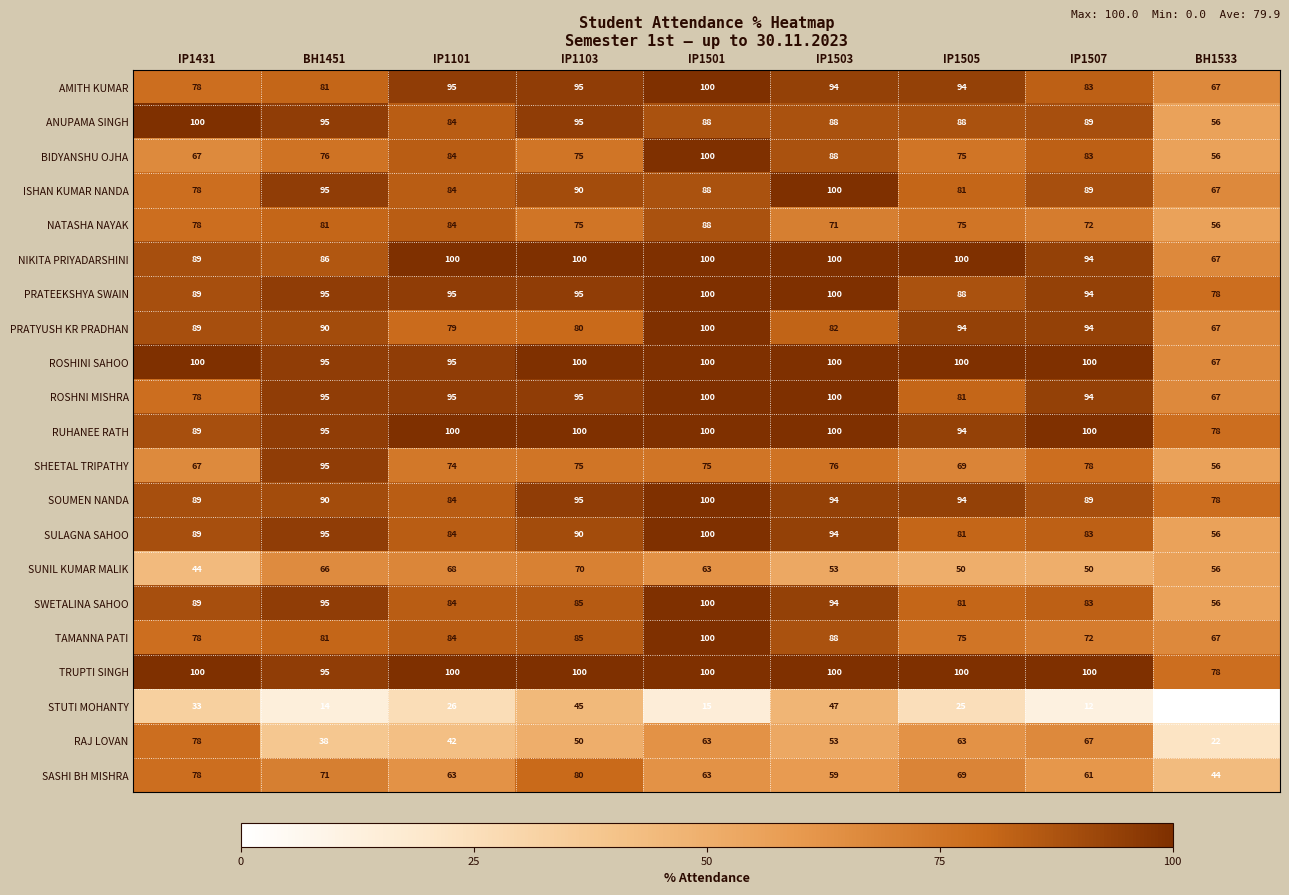

What is the spread (max minus min) of values at BH1451?

81